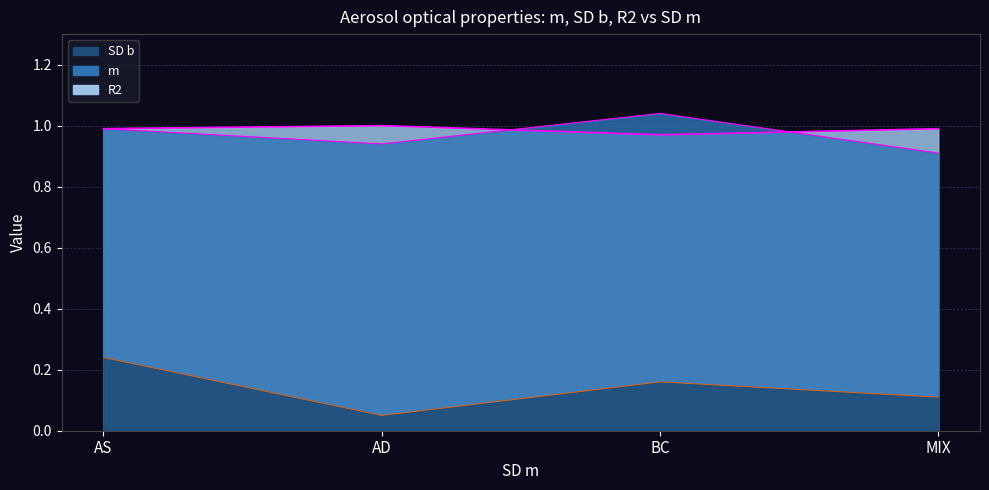

Rank the series by their maximum value, from lowest to highest.

SD b, R2, m